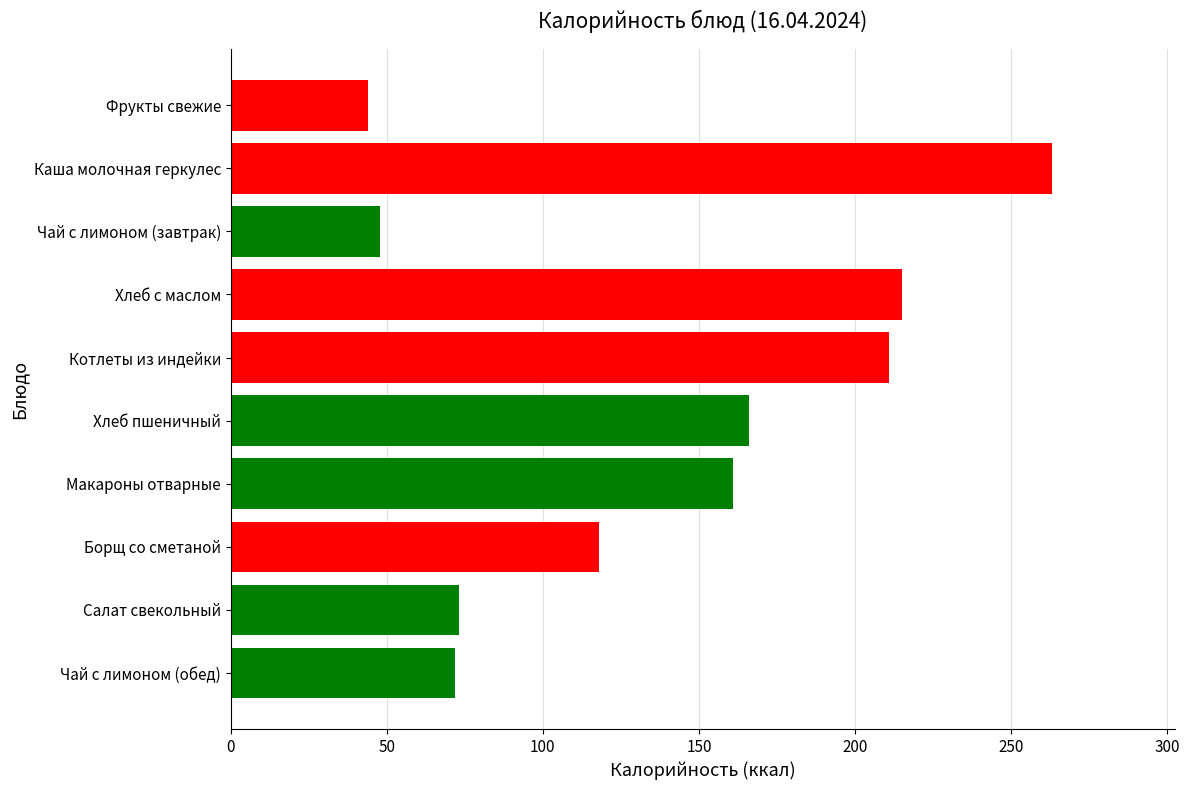

The value at Каша молочная геркулес is 263. True or false?

True